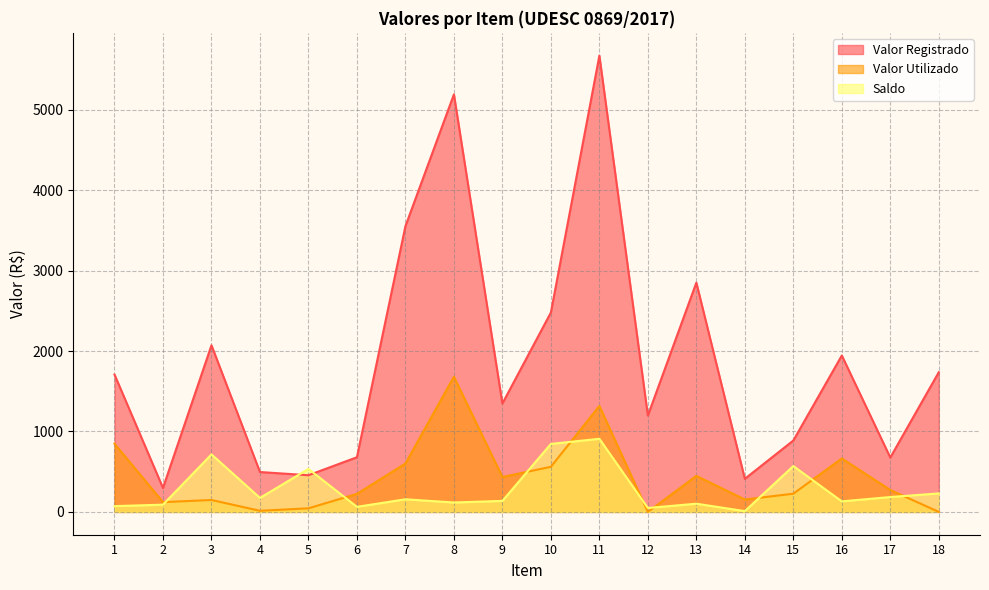

What is the difference between the Saldo values at 18 and 7?

73.0